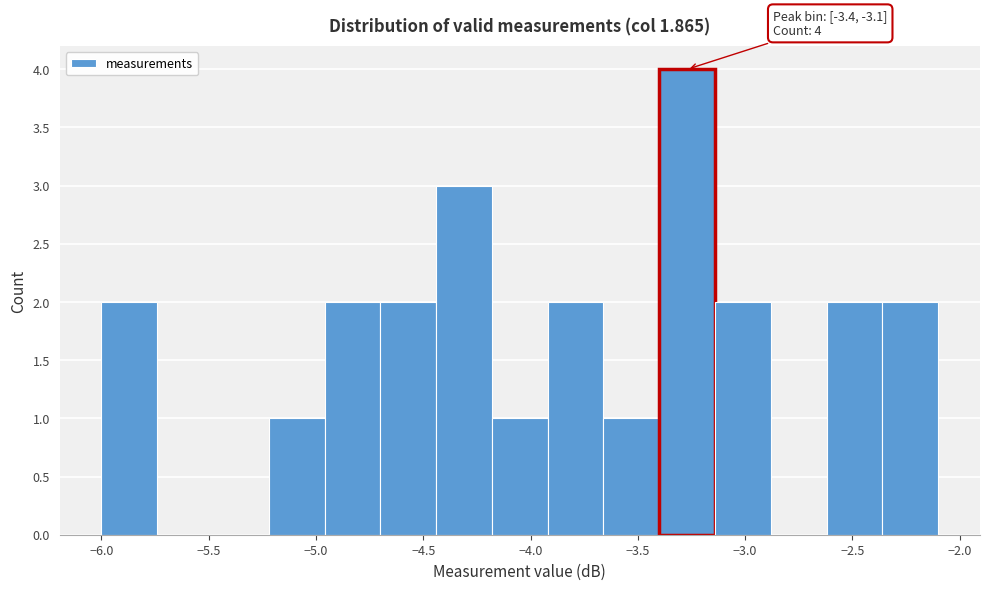

Which range on the x-axis has the tallest bar?

-3.40 to -3.14